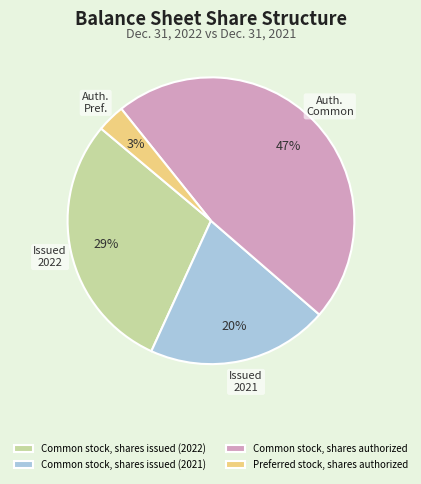

Approximately how many times larger is the value at Common stock, shares authorized compared to Common stock, shares issued (2022)?

1.6